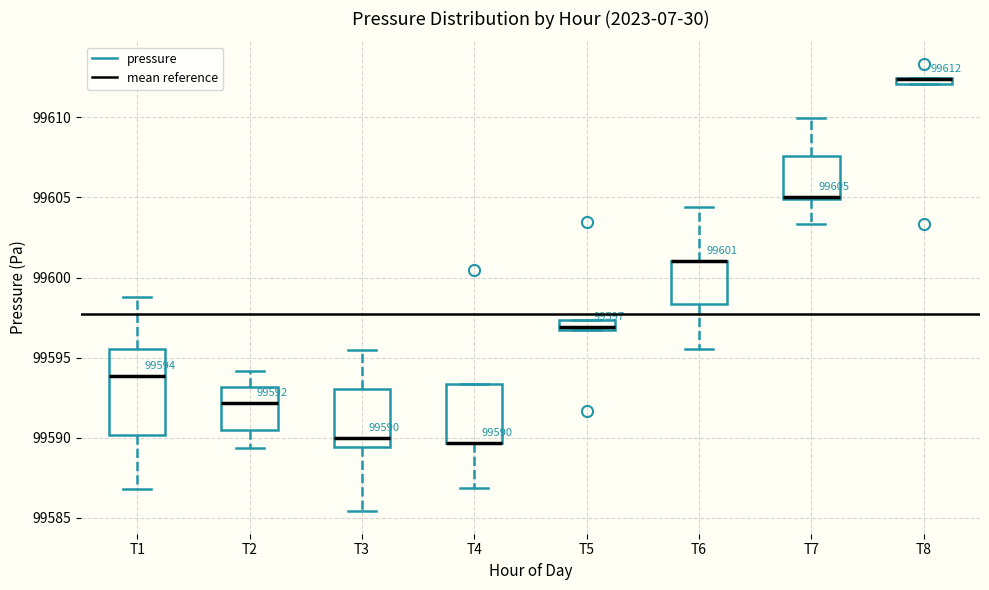

Comparing the boxes themselves (not the whiskers), which one is the tallest?

T1